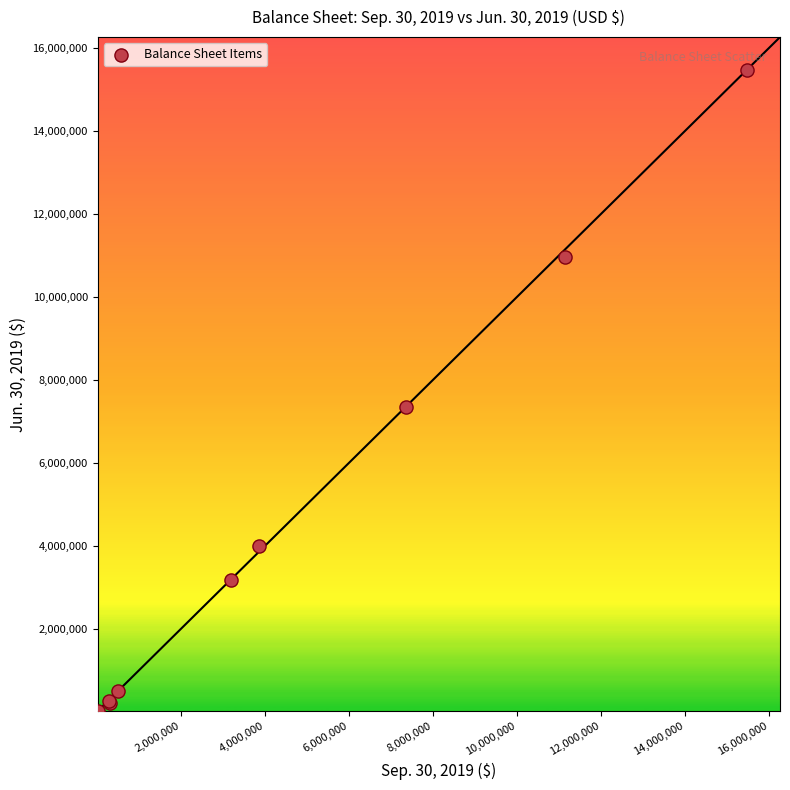

What Y value in the scatter plot is closest to 7733037?

7333095